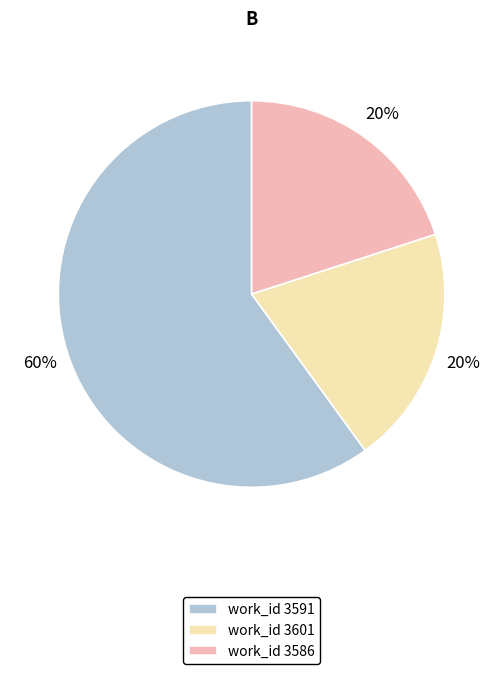

Do work_id 3586 and work_id 3591 together represent more than half of the pie?

Yes